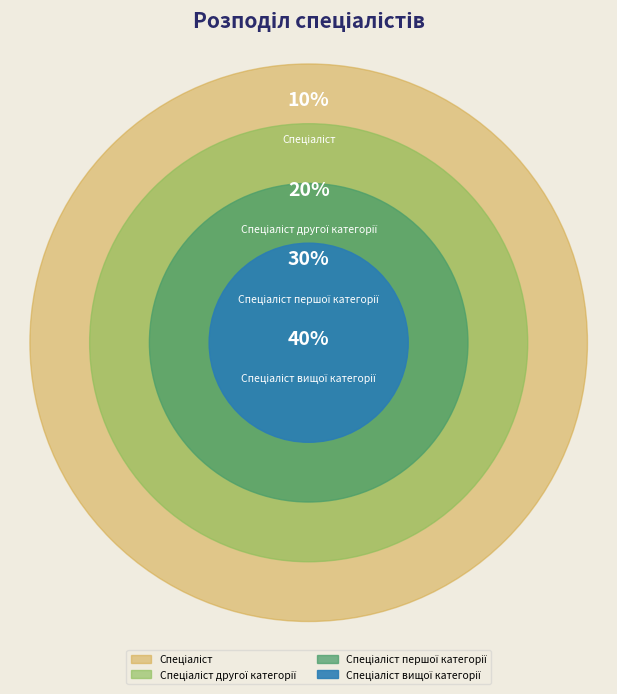

How many slices are in this pie chart?

4